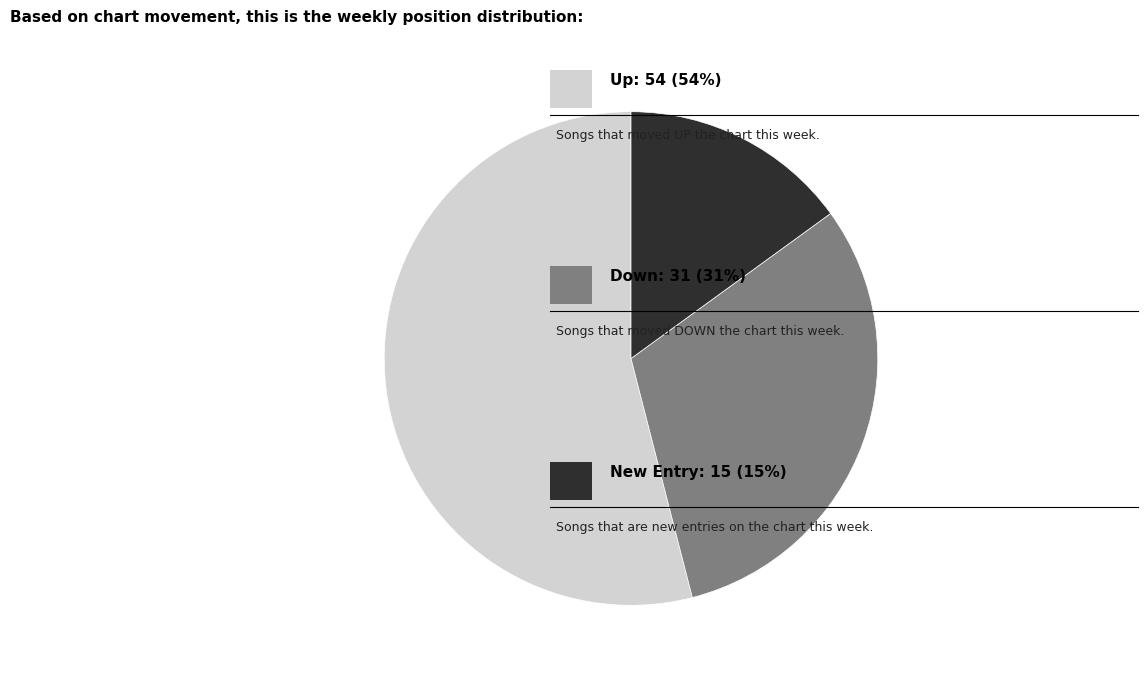

Is there any slice that represents more than half of the pie?

Yes